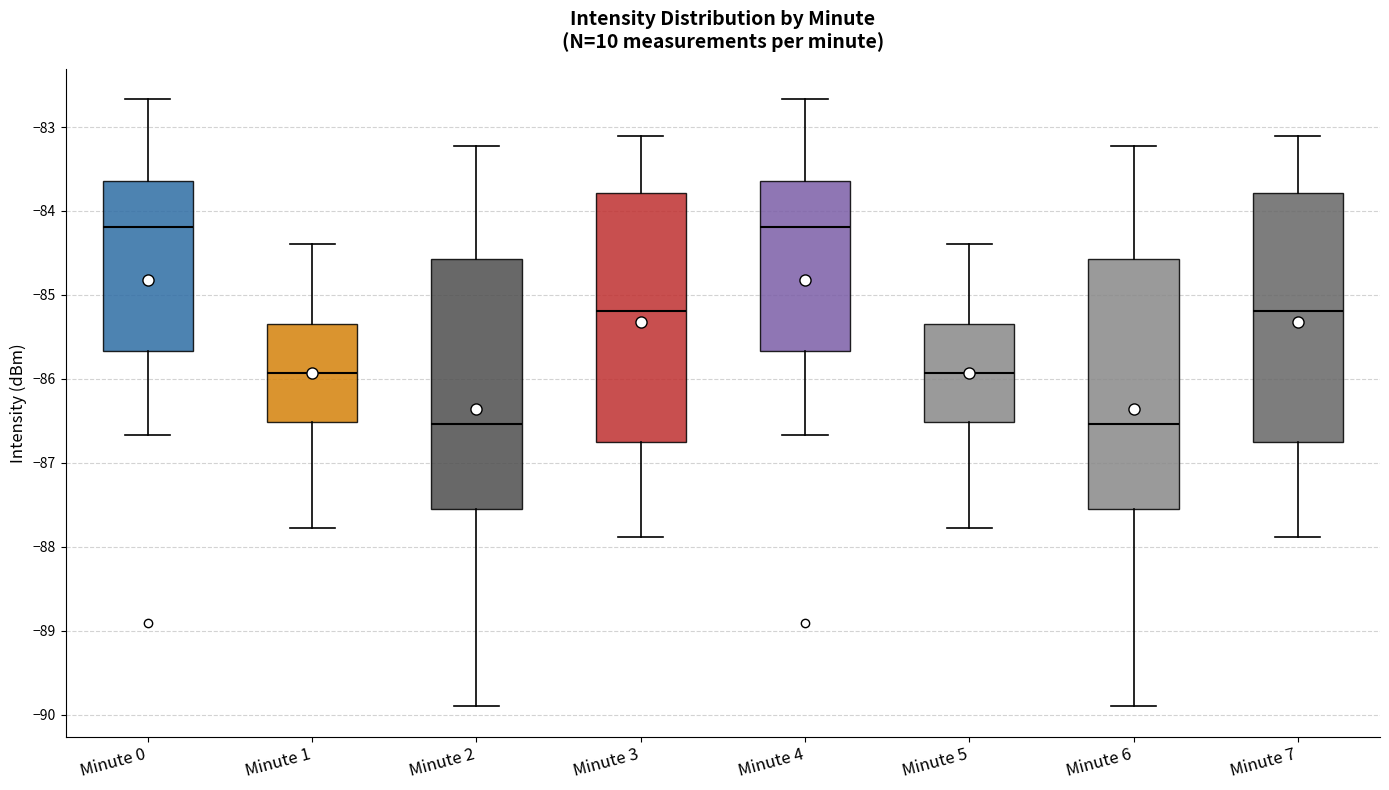

Reading left to right, read every box against the y-axis: the position of its median line, the range the box covers, and the ends of its whiskers. The values are not printed on the chart, so give them approximately, as read against the axis.

Minute 0: median -84.2, box -85.7 to -83.6, whiskers -86.7 to -82.7
Minute 1: median -85.9, box -86.5 to -85.3, whiskers -87.8 to -84.4
Minute 2: median -86.5, box -87.5 to -84.6, whiskers -89.9 to -83.2
Minute 3: median -85.2, box -86.8 to -83.8, whiskers -87.9 to -83.1
Minute 4: median -84.2, box -85.7 to -83.6, whiskers -86.7 to -82.7
Minute 5: median -85.9, box -86.5 to -85.3, whiskers -87.8 to -84.4
Minute 6: median -86.5, box -87.5 to -84.6, whiskers -89.9 to -83.2
Minute 7: median -85.2, box -86.8 to -83.8, whiskers -87.9 to -83.1